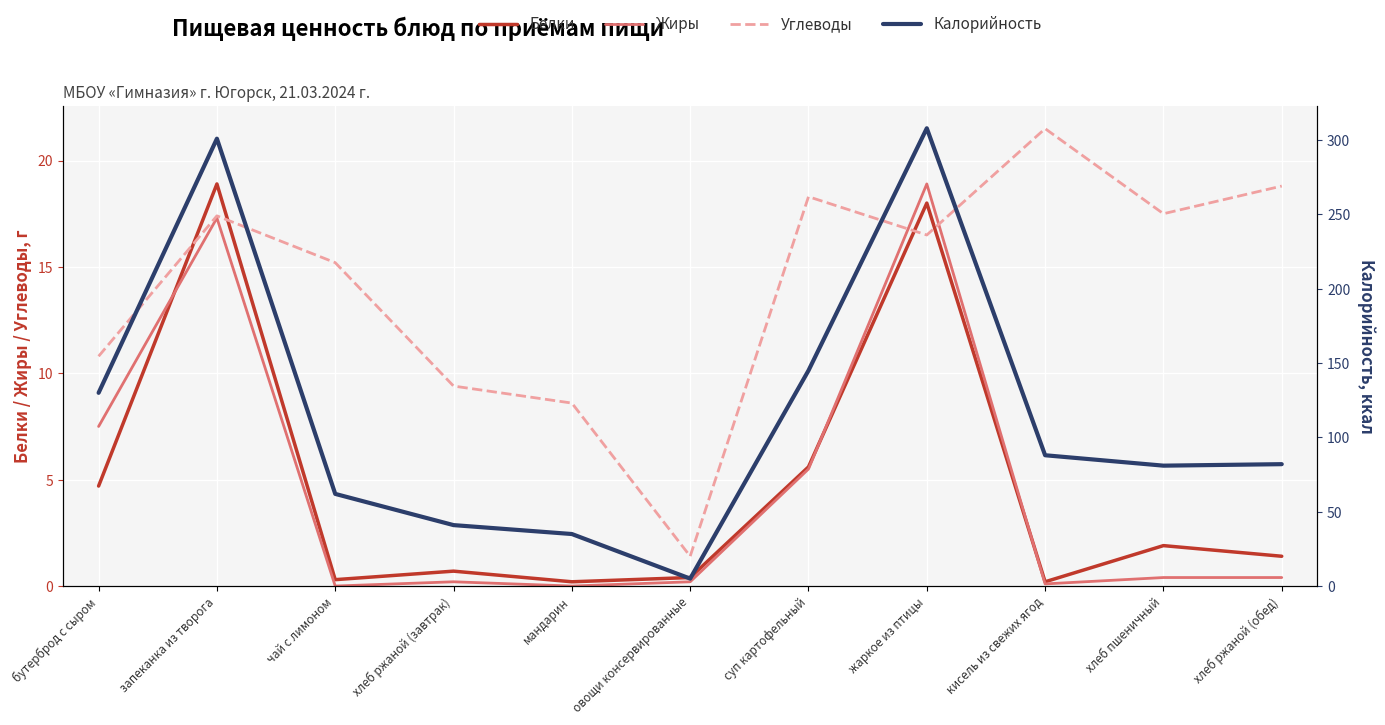

At how many categories does at least one series exceed 291?

2